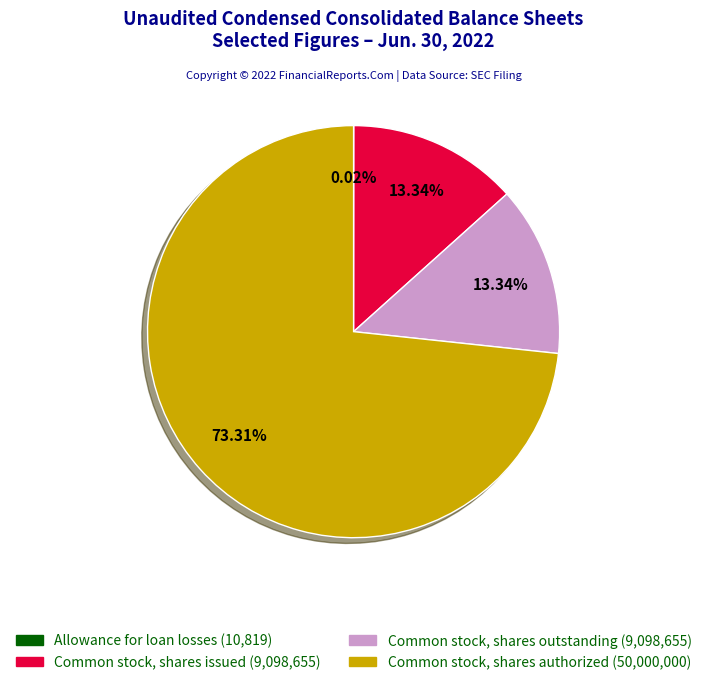

Between Common stock, shares issued (9,098,655) and Common stock, shares authorized (50,000,000), which is larger?

Common stock, shares authorized (50,000,000)